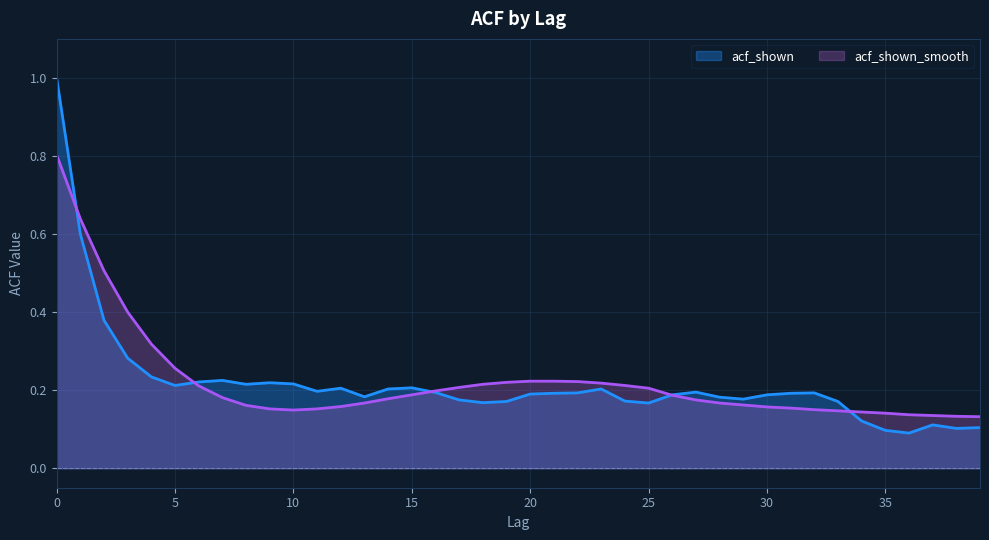

After their last crossing, which series has the higher values: acf_shown_smooth or acf_shown?

acf_shown_smooth